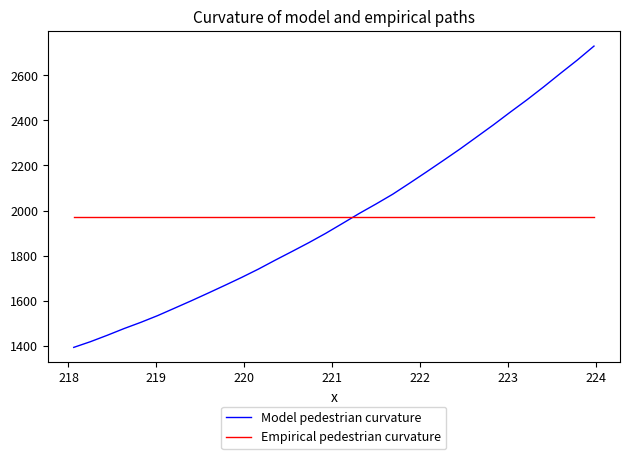

Which series has the largest range (max minus min)?

Model pedestrian curvature